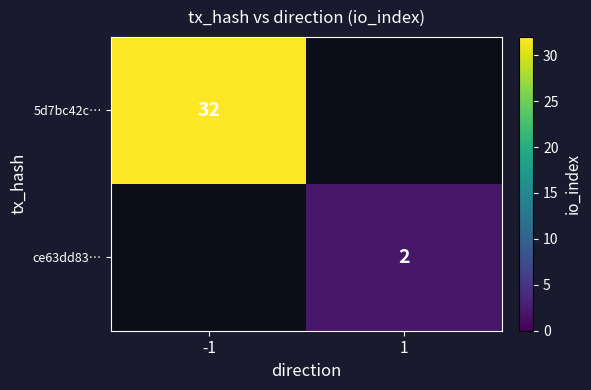

The value of ce63dd83… at 1 is 3. True or false?

False